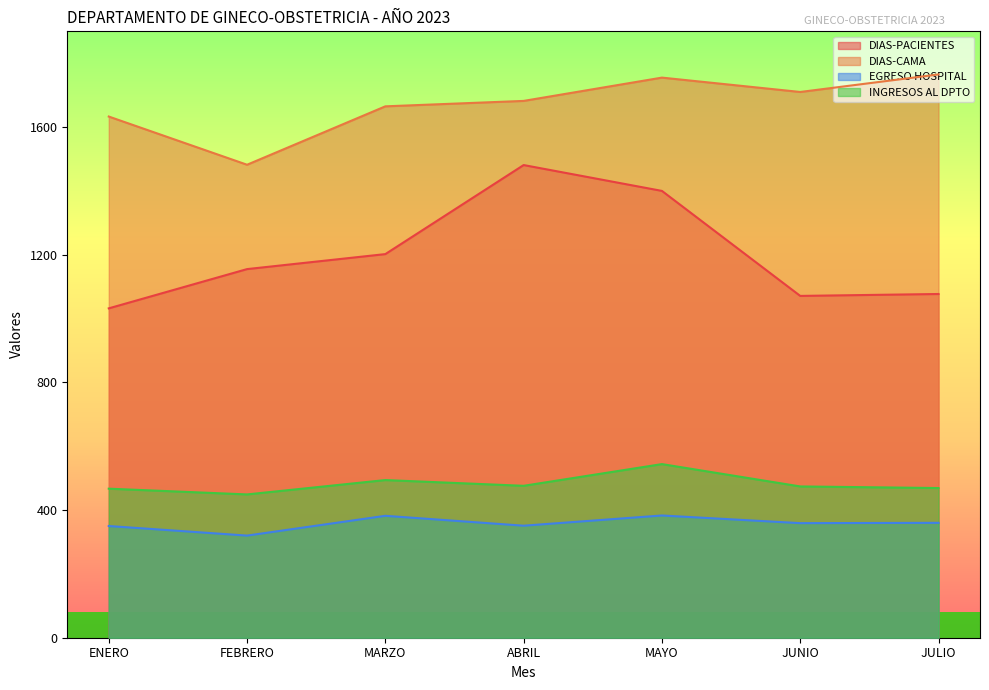

At which category is the sum across all series the highest?

MAYO